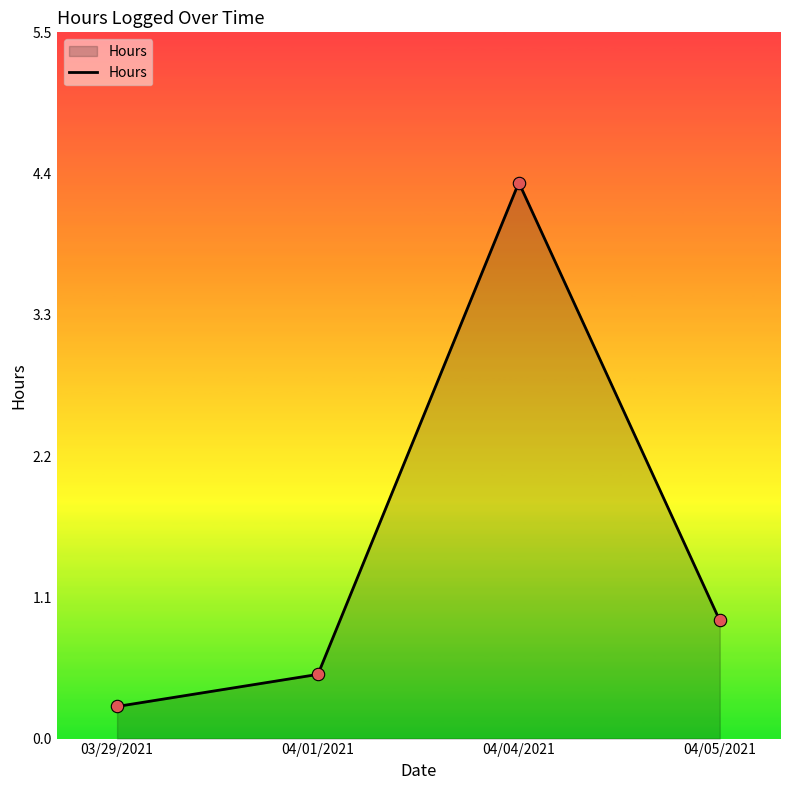

Between 04/01/2021 and 04/05/2021, which is larger?

04/05/2021